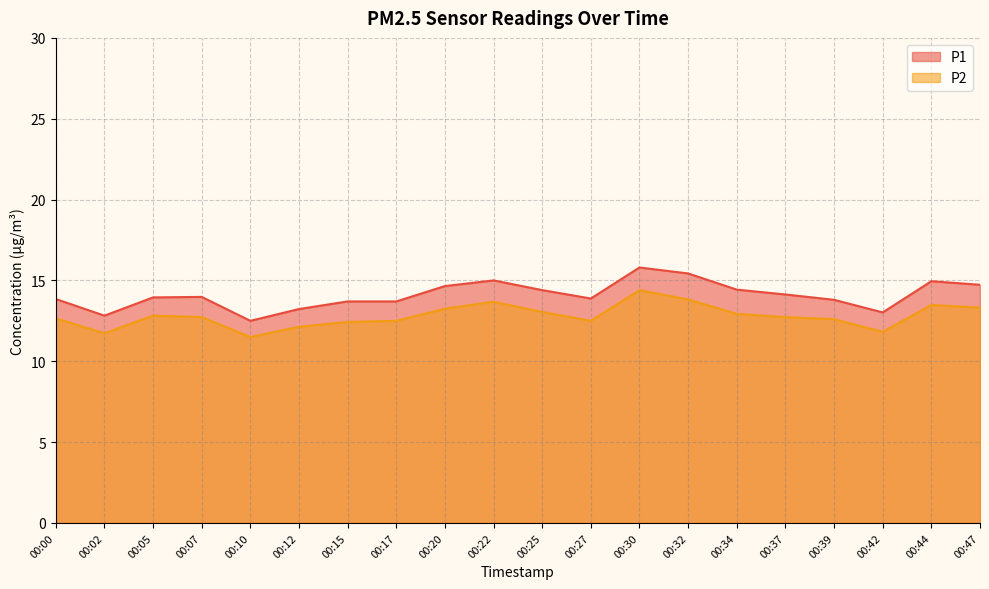

True or false: P2 has a value of 12.6 at 00:39.

True